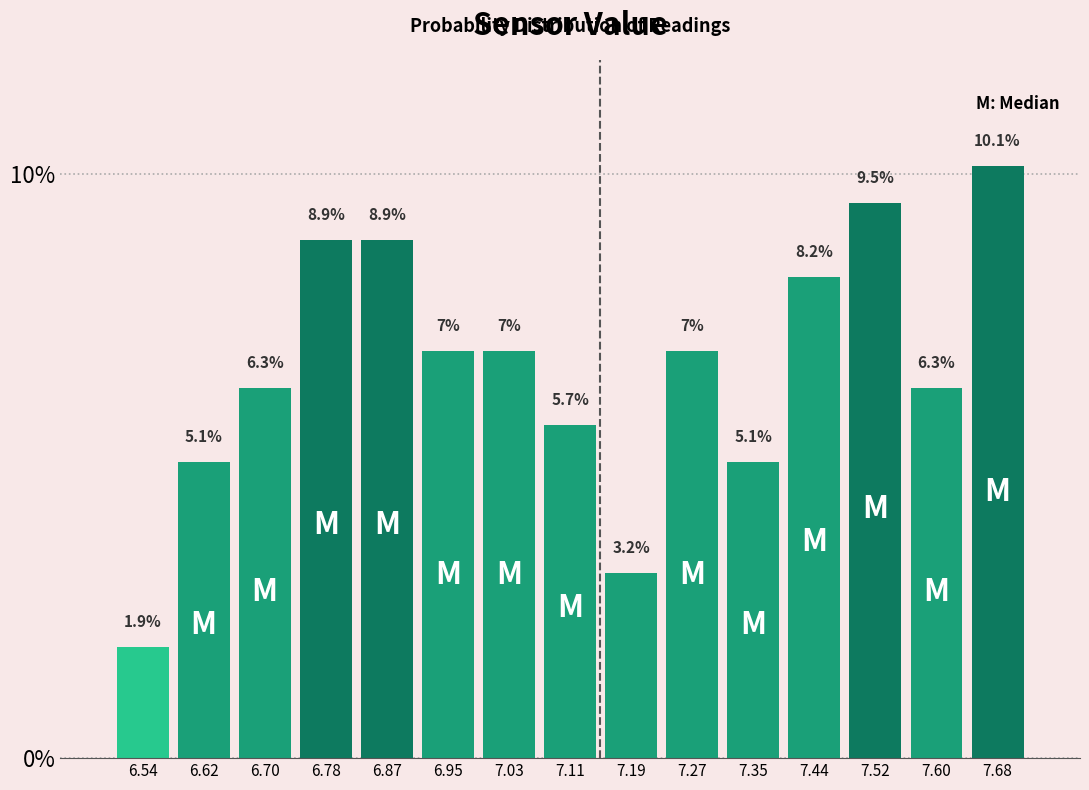

Which range on the x-axis has the tallest bar?

7.64 to 7.72